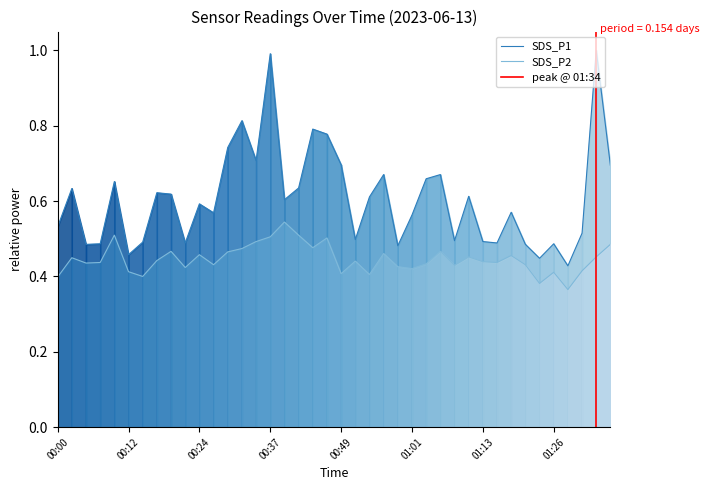

At how many categories does at least one series exceed 0?

40